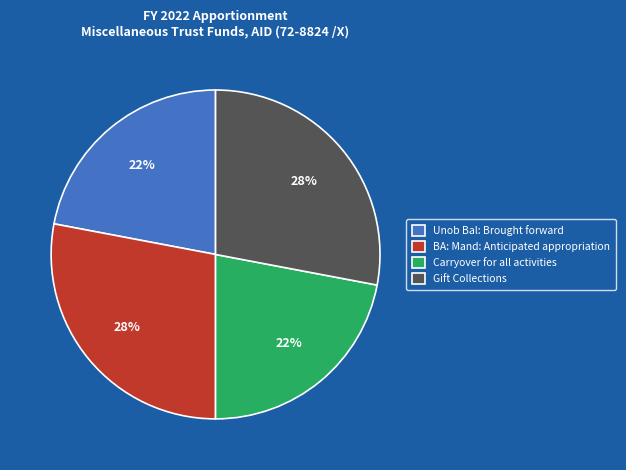

True or false: Carryover for all activities accounts for 22% of the total.

True